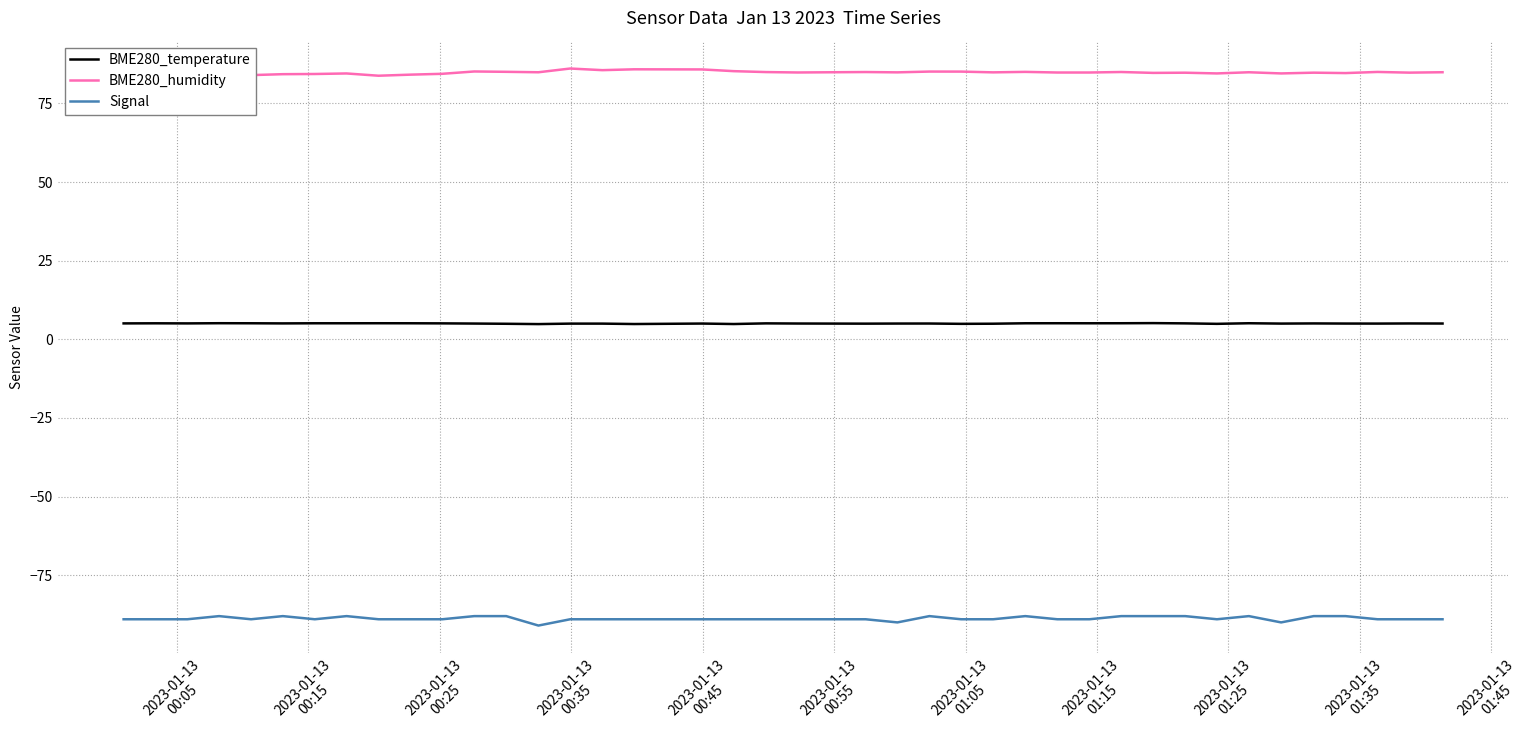

True or false: BME280_temperature and Signal intersect in this chart.

False